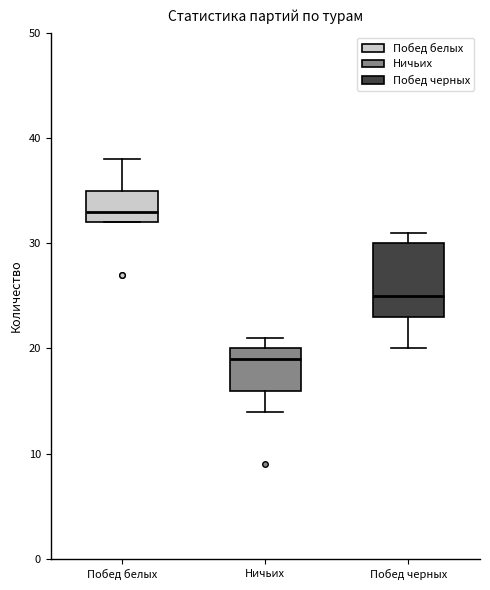

Which box has the lowest median line?

Ничьих